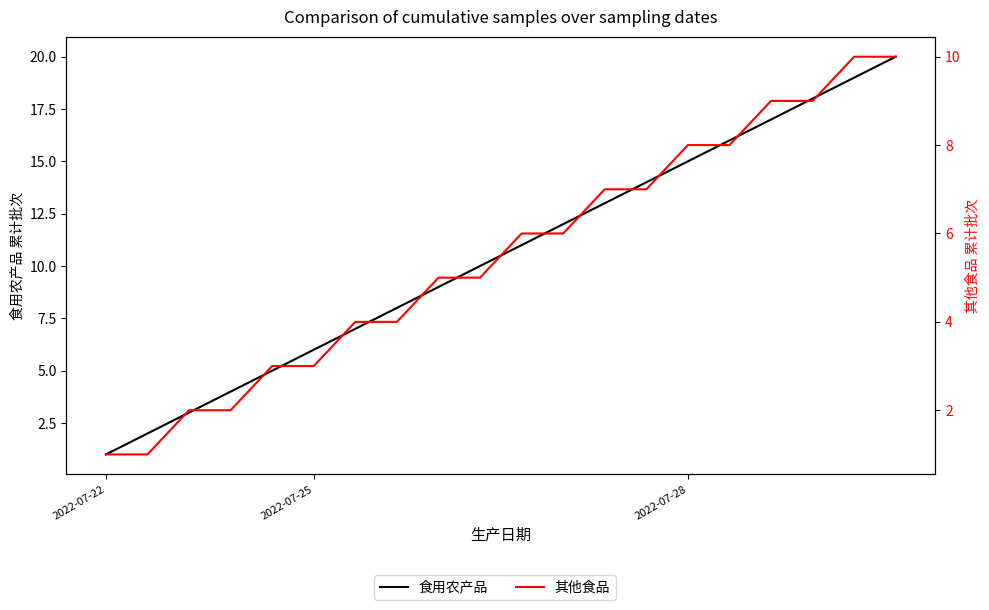

What is the sum of all 其他食品 values?

110